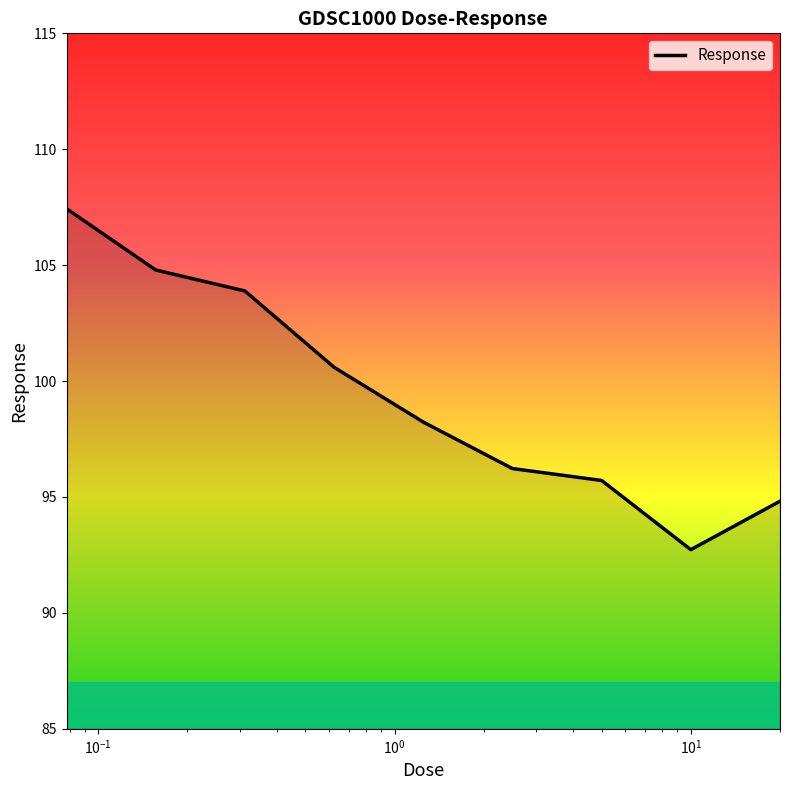

What is the difference between the maximum and minimum values?

14.7